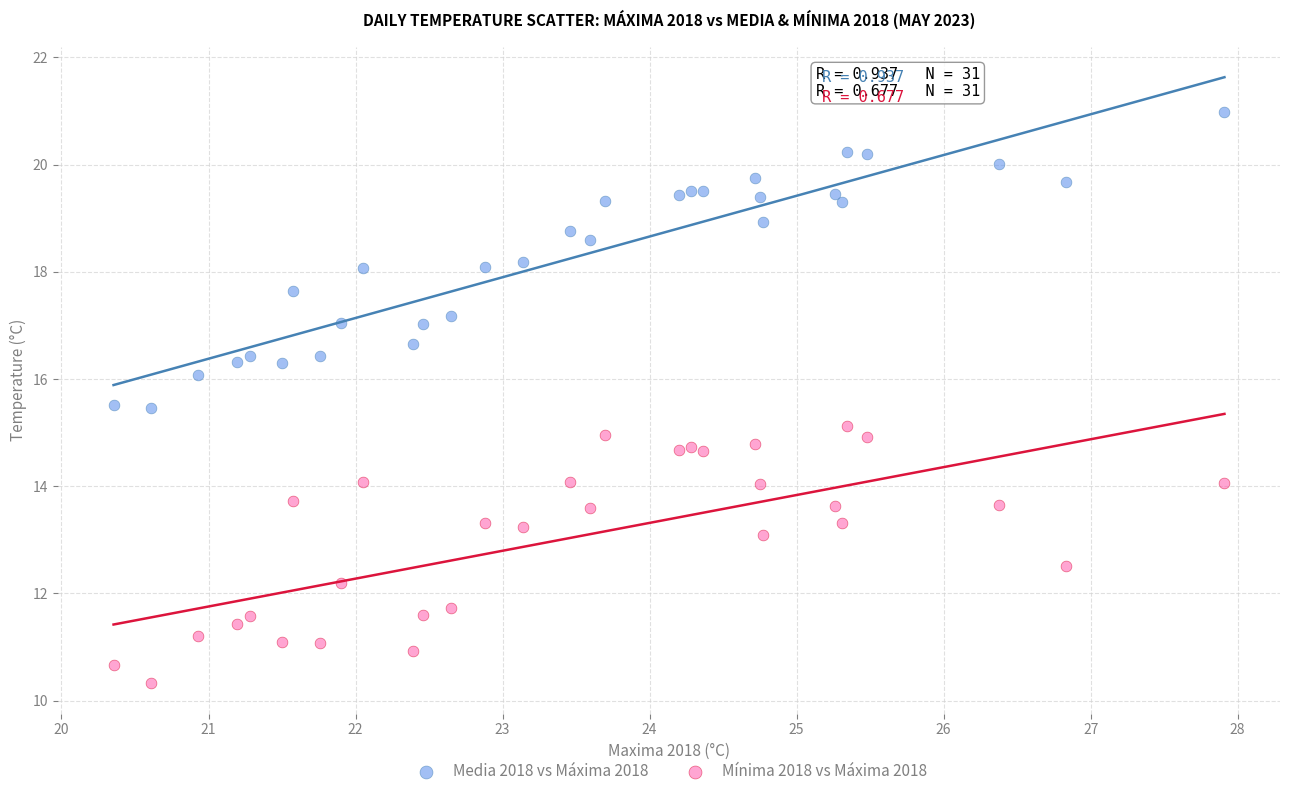

Which series has the largest Y range (max minus min)?

Media 2018 vs Máxima 2018